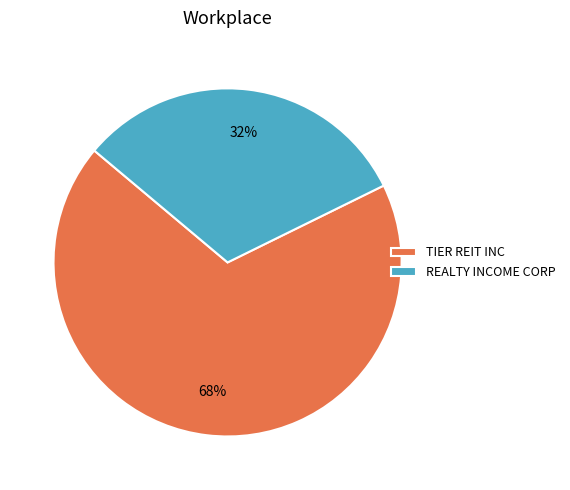

The TIER REIT INC slice represents 79% of the pie. True or false?

False